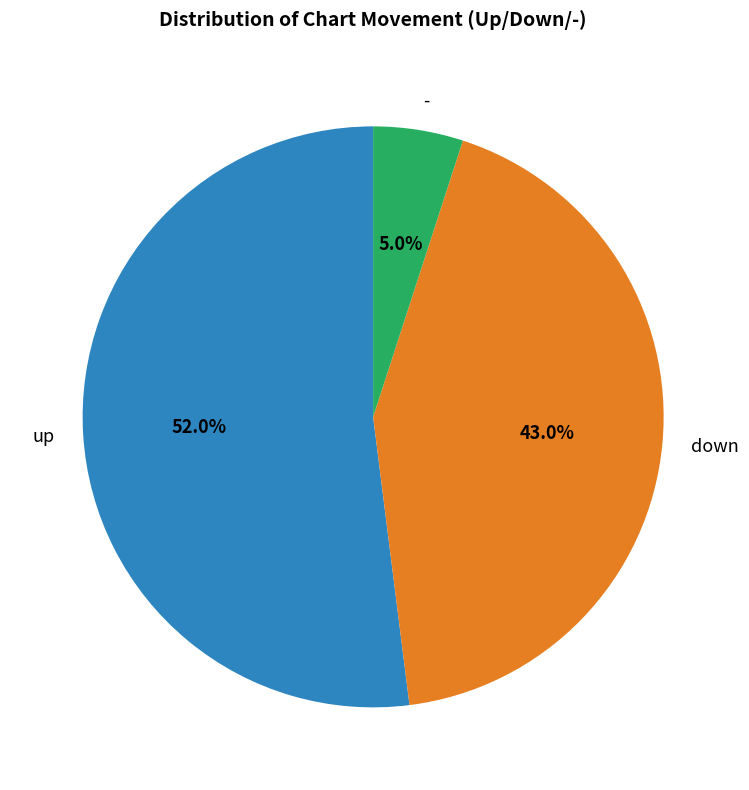

True or false: up accounts for 52% of the total.

True